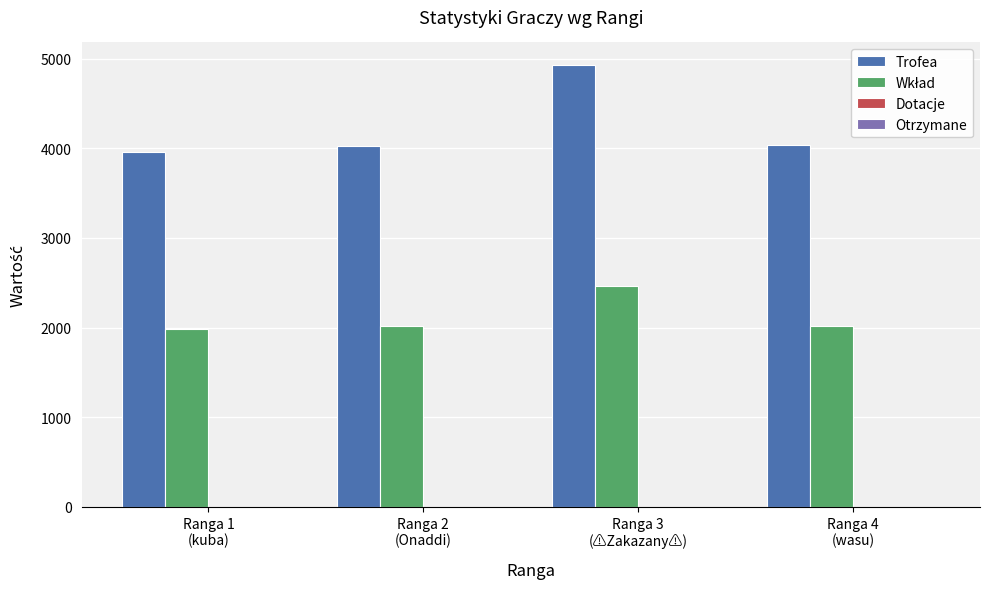

What is the difference between the maximum and minimum values in the Trofea series?

970